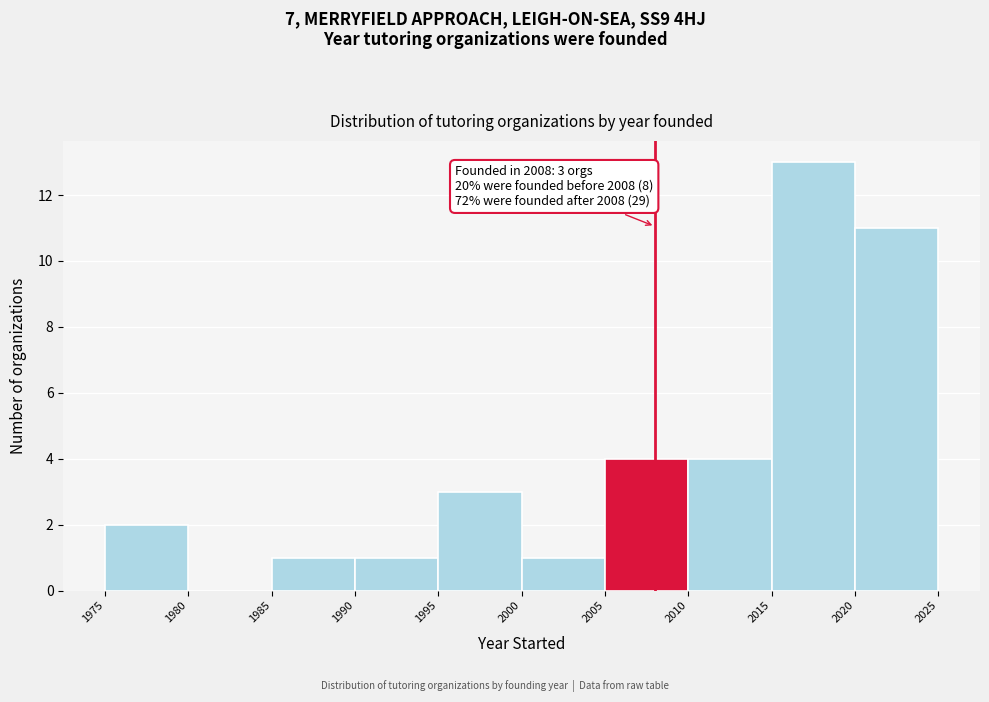

Which range on the x-axis has the tallest bar?

2015 to 2020